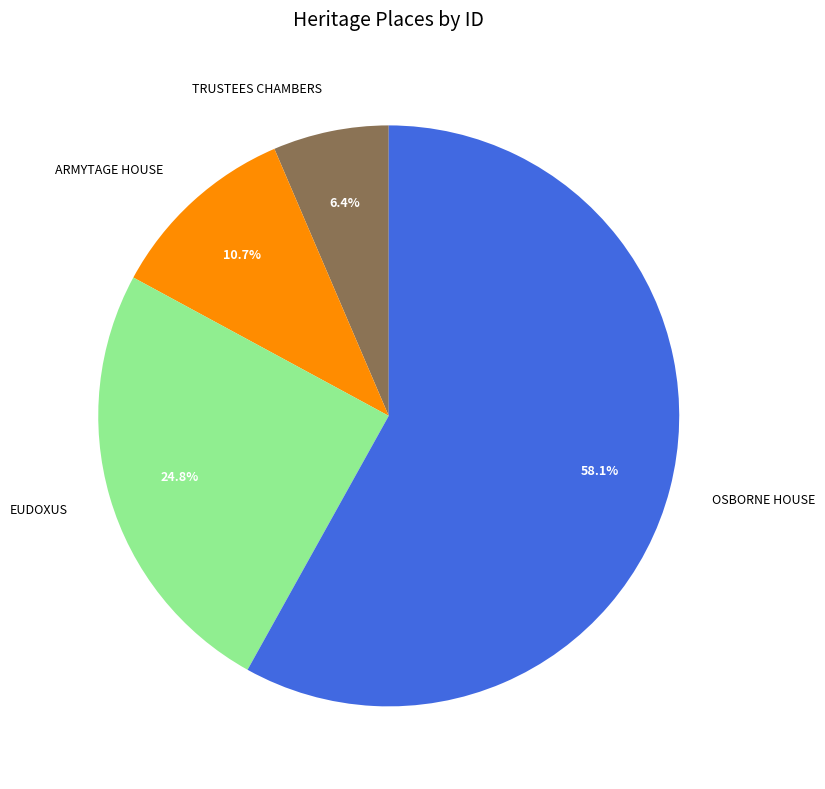

True or false: EUDOXUS accounts for 25% of the total.

True